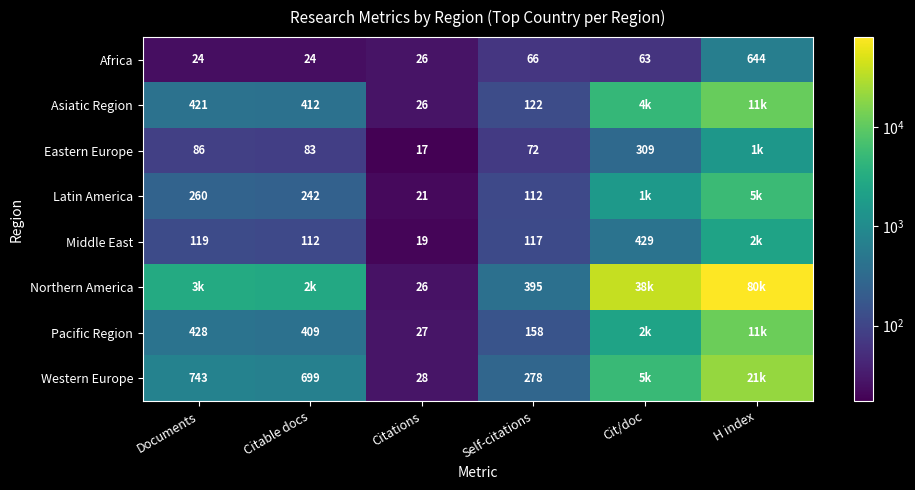

Is the value of Pacific Region at Citable docs greater than the value of Eastern Europe at Self-citations?

Yes